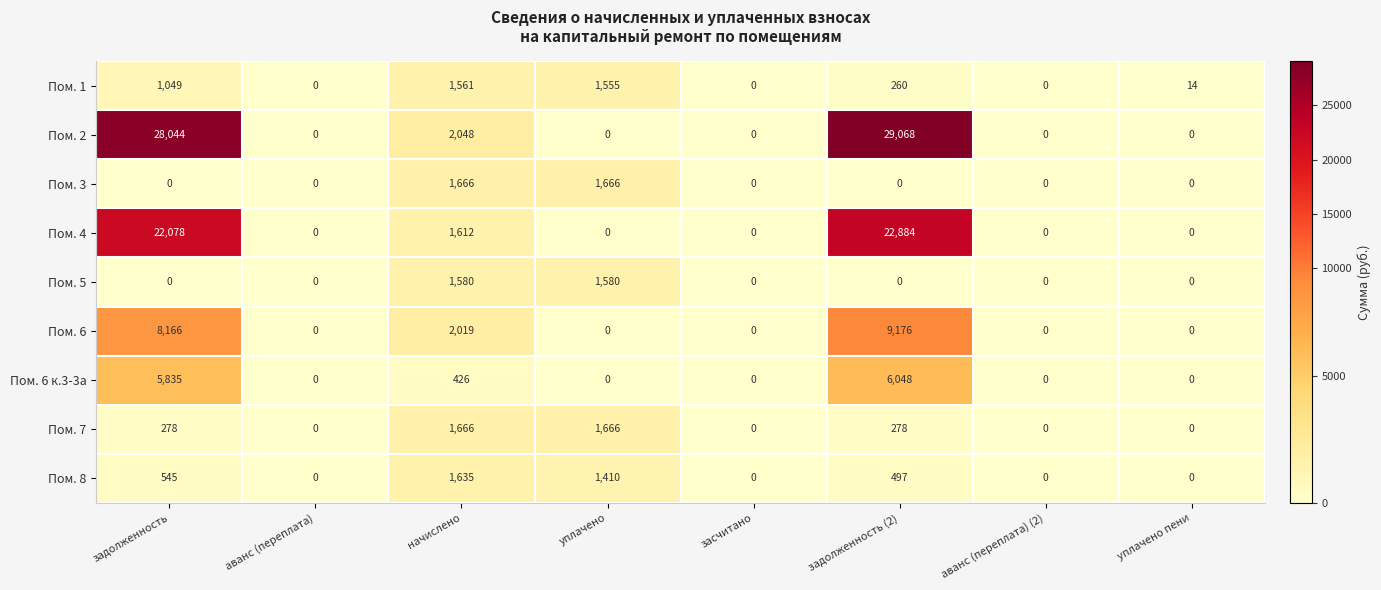

Between задолженность (2) and уплачено пени, which series saw the biggest shift?

Пом. 2